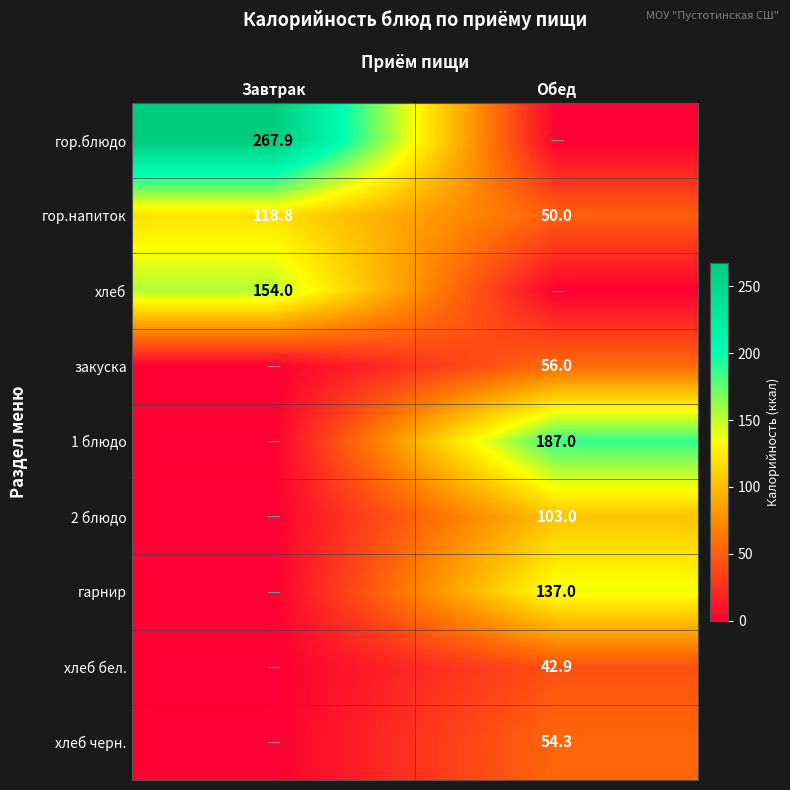

Read the гор.напиток value at Обед.

50.0